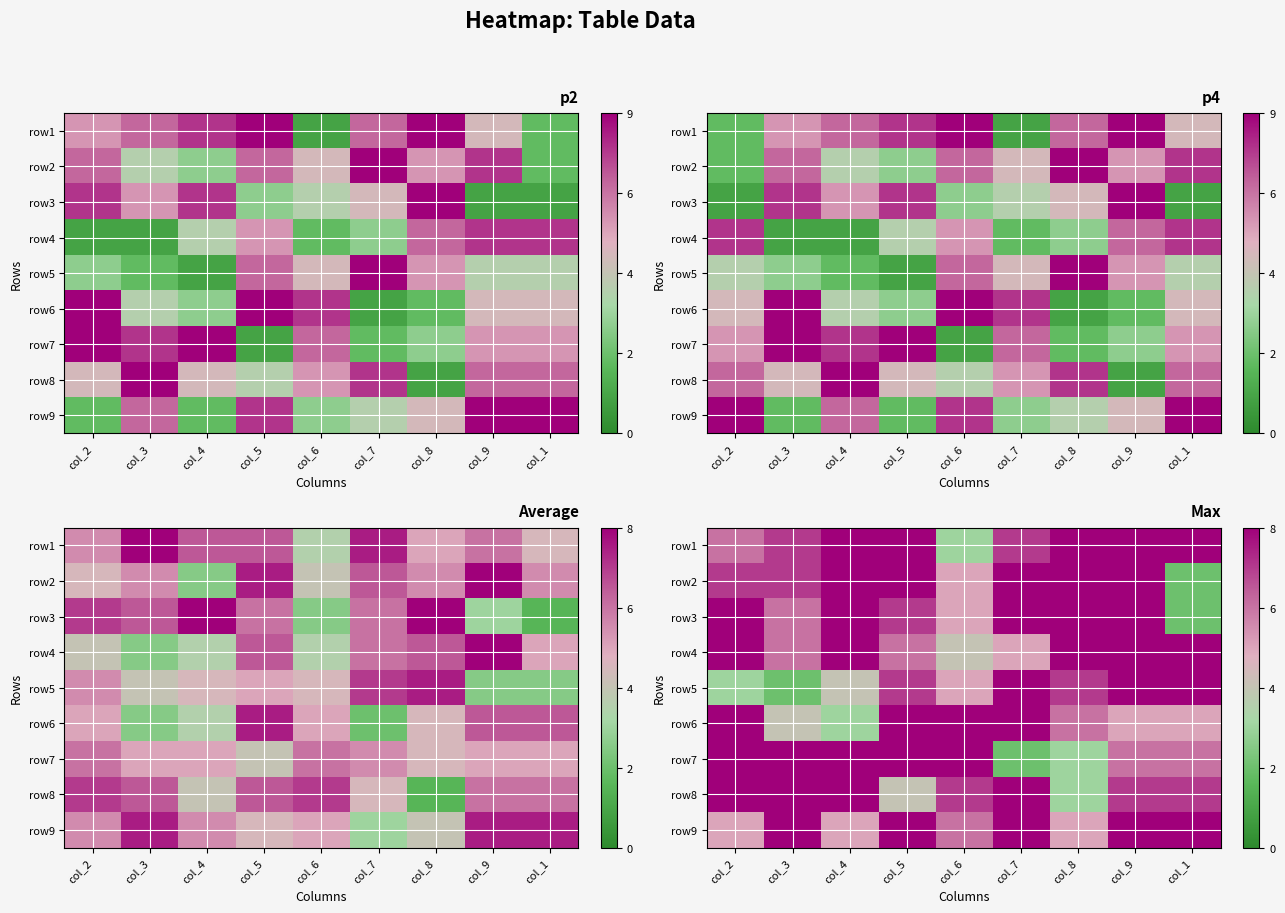

Which series has the widest spread of values?

row2